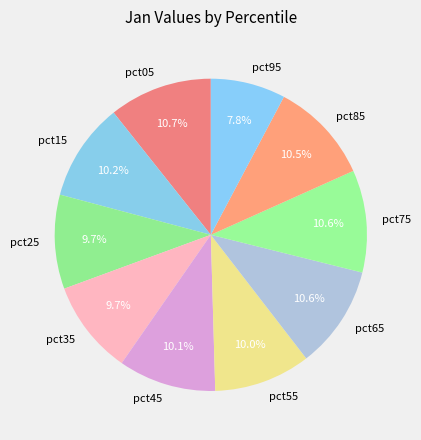

Count the number of slices in the pie.

10